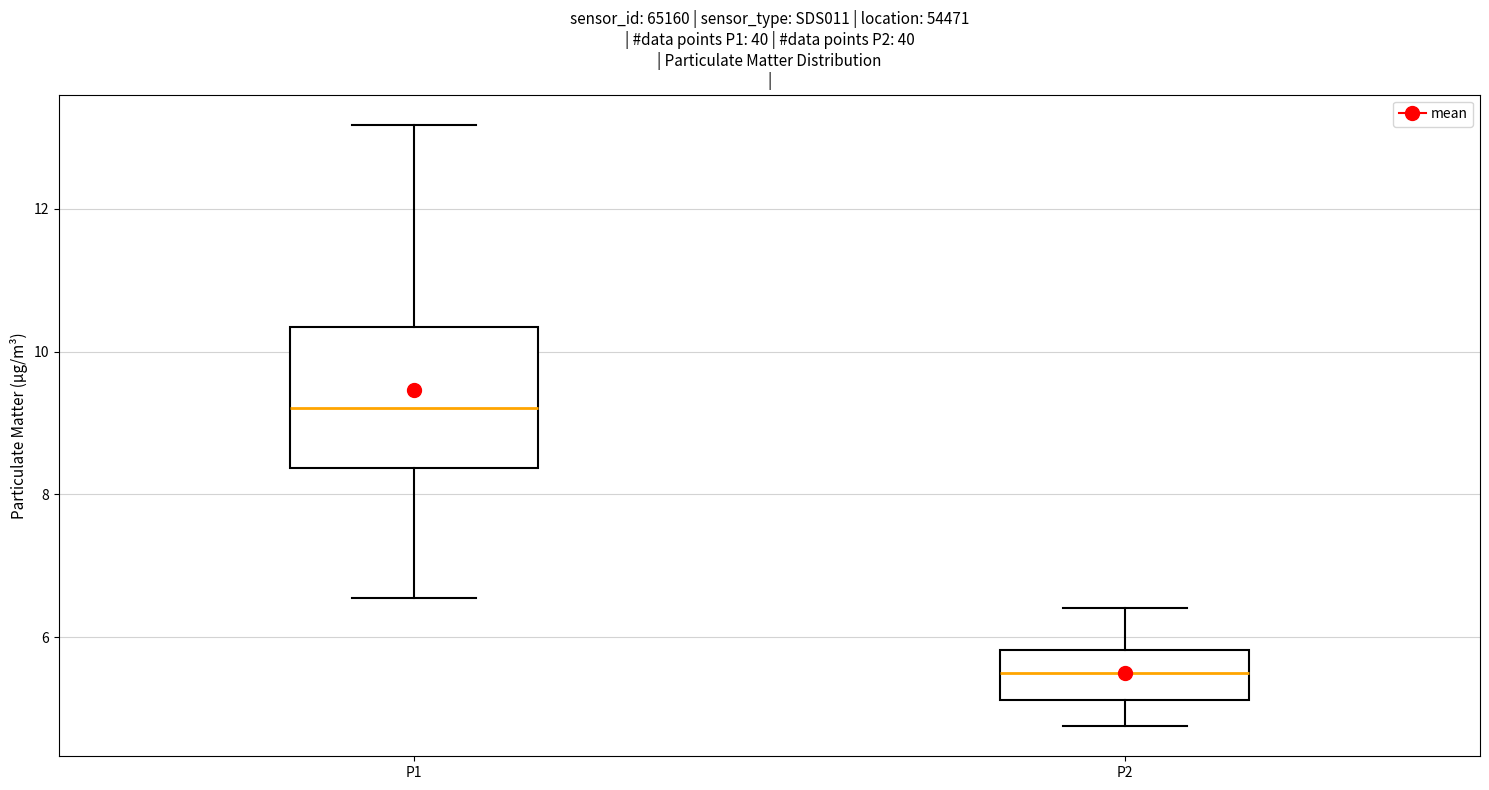

Which box has the lowest median line?

P2